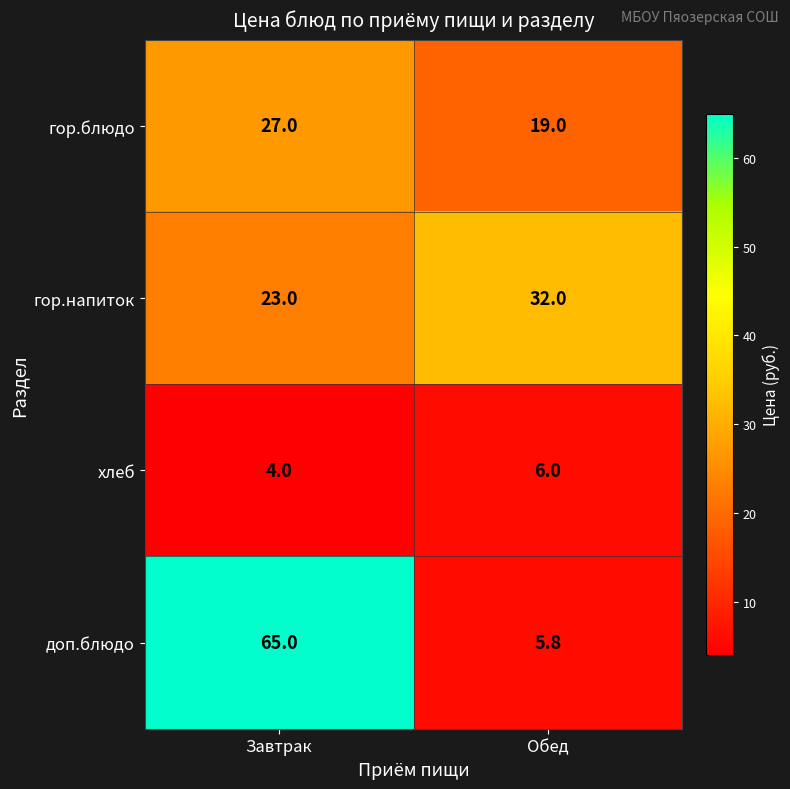

Is it true that доп.блюдо equals 5.8 at Обед?

True